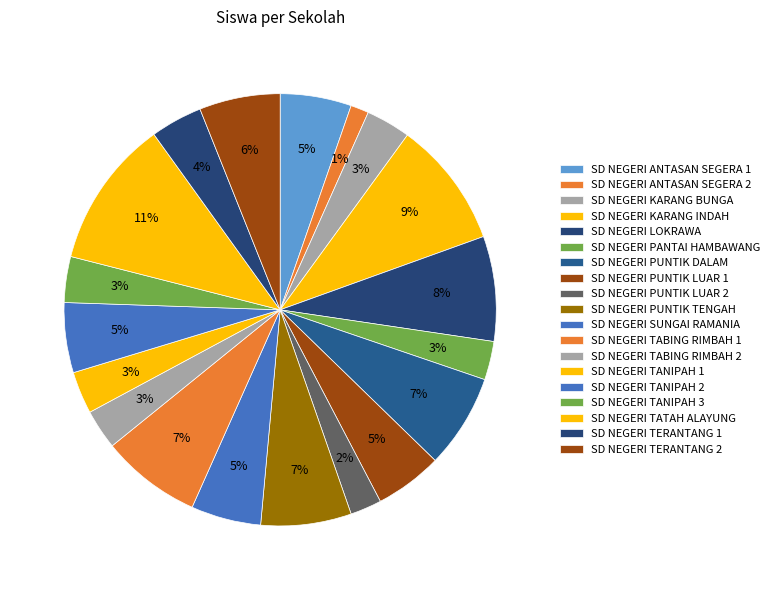

How many slices are in this pie chart?

19